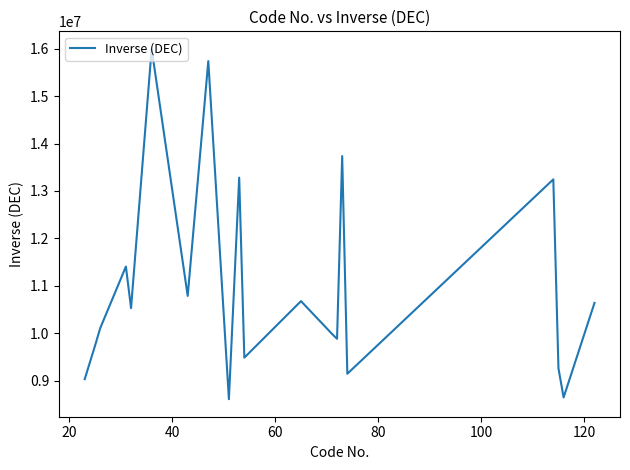

What is the greatest value displayed?

15996897